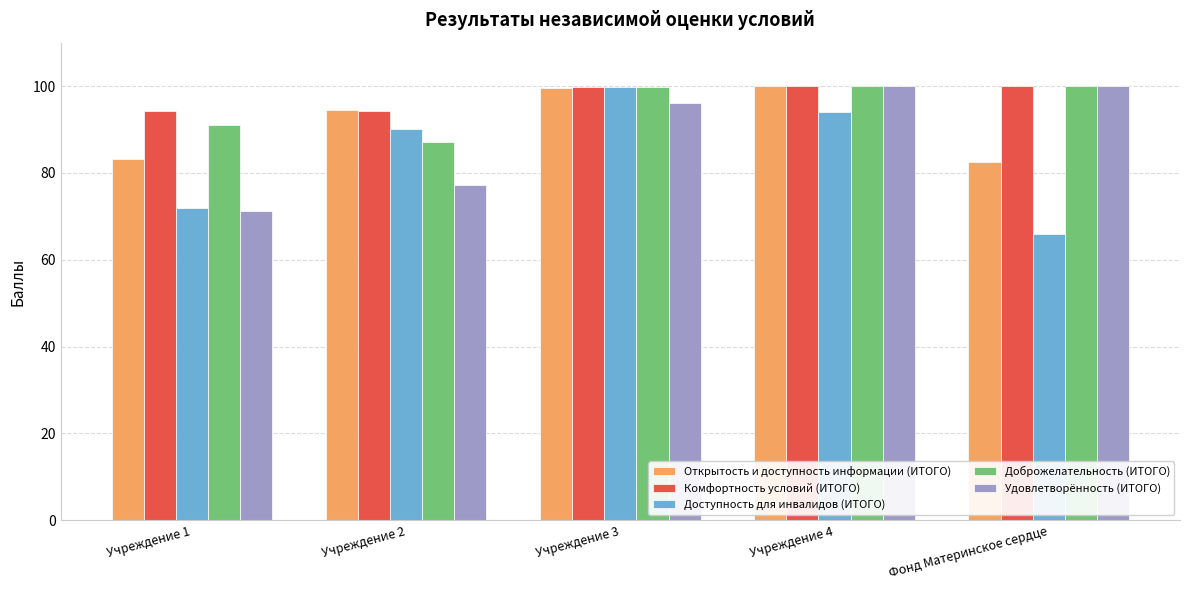

Which series changed the most between Учреждение 1 and Учреждение 3?

Доступность для инвалидов (ИТОГО)